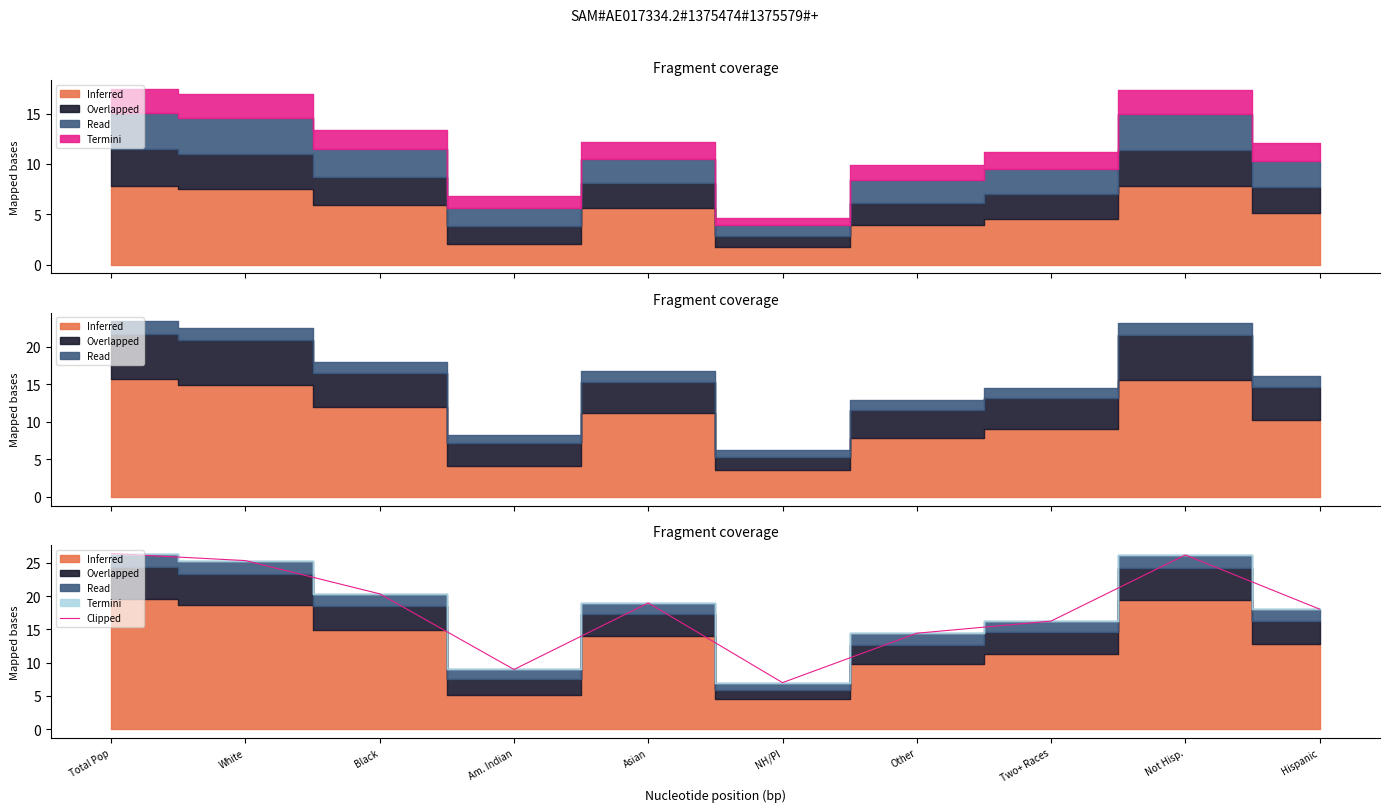

What is the sum of all values?

182.0